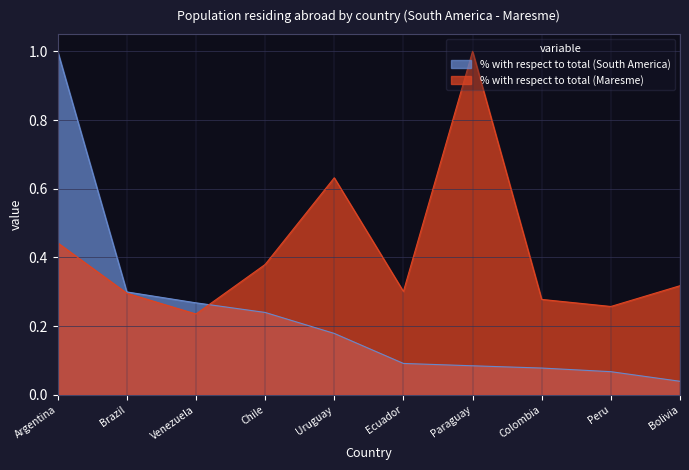

Which series has the largest total across all categories?

% with respect to total (Maresme)